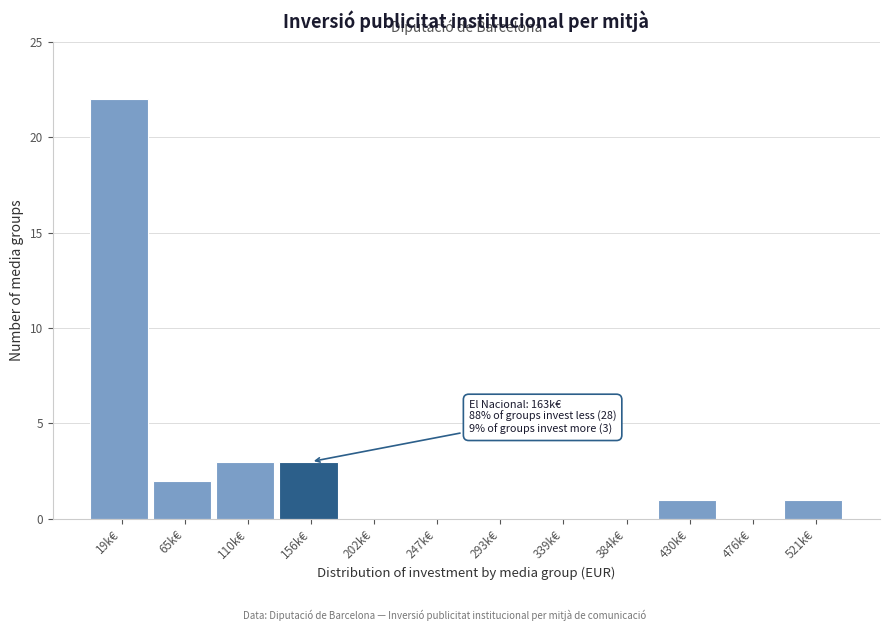

What is the sum of all values?

32